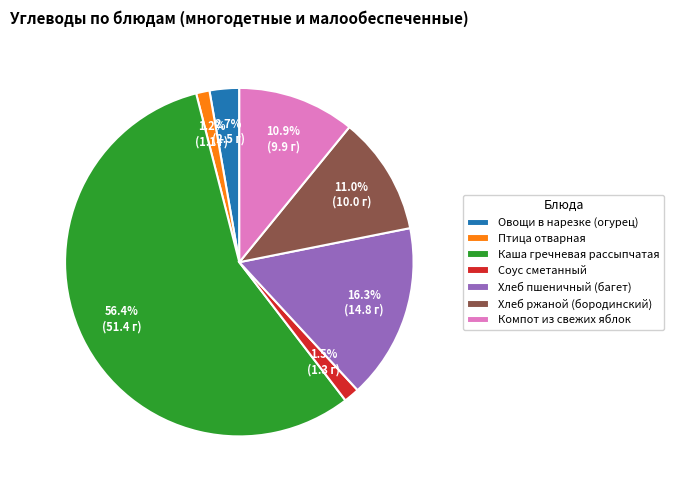

Which category accounts for the majority?

Каша гречневая рассыпчатая